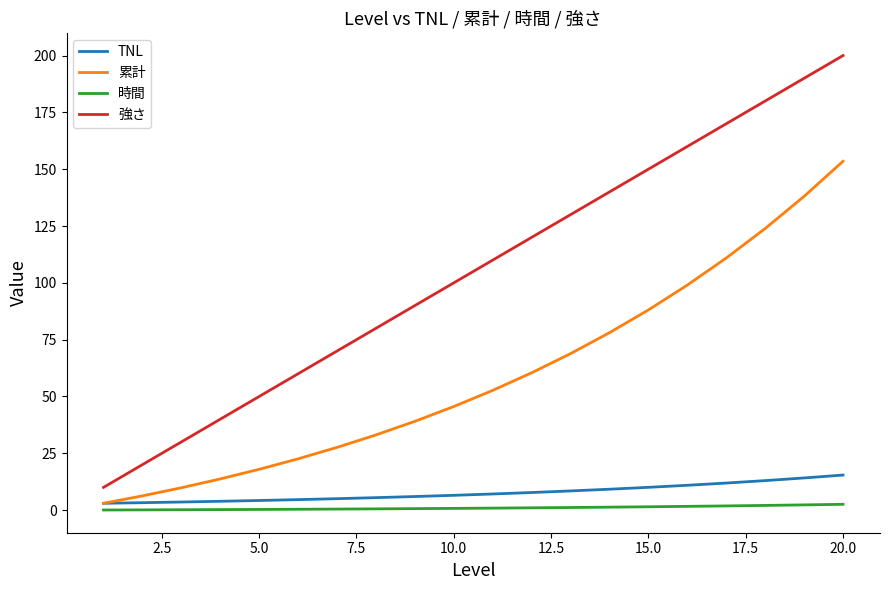

What is the smallest value displayed?

0.1